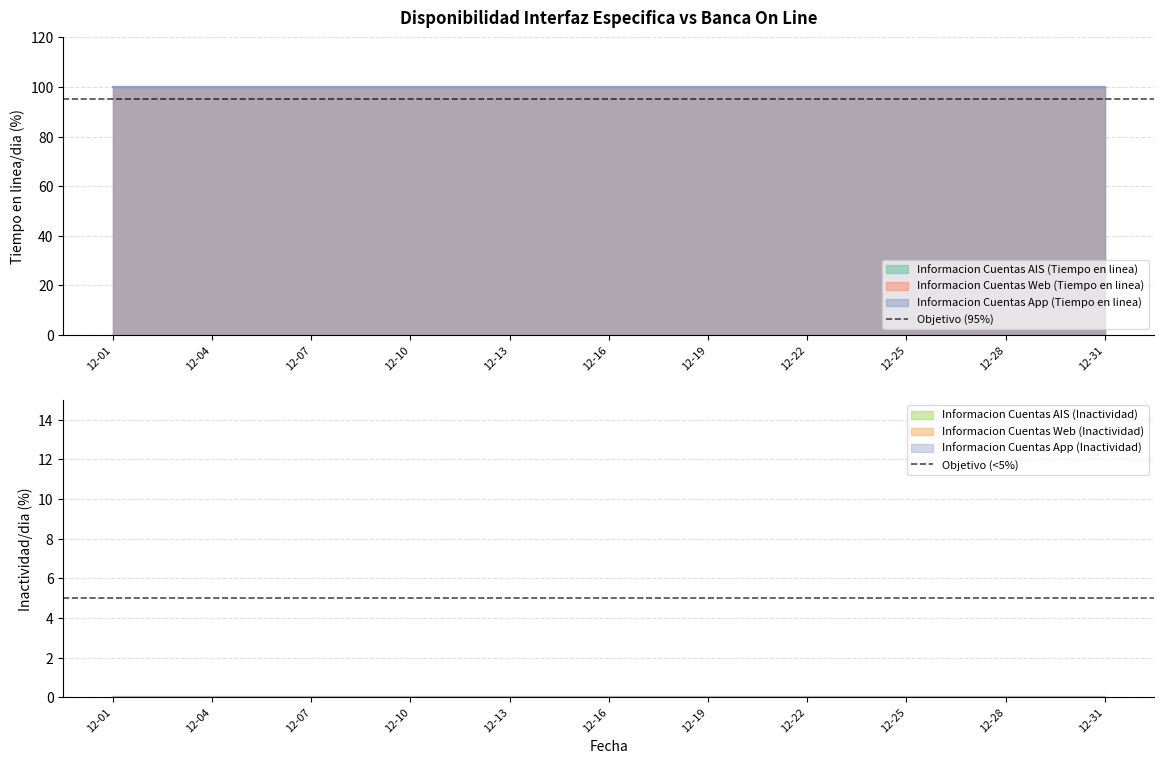

The value of Objetivo (95%) at 12-04 is 128. True or false?

False